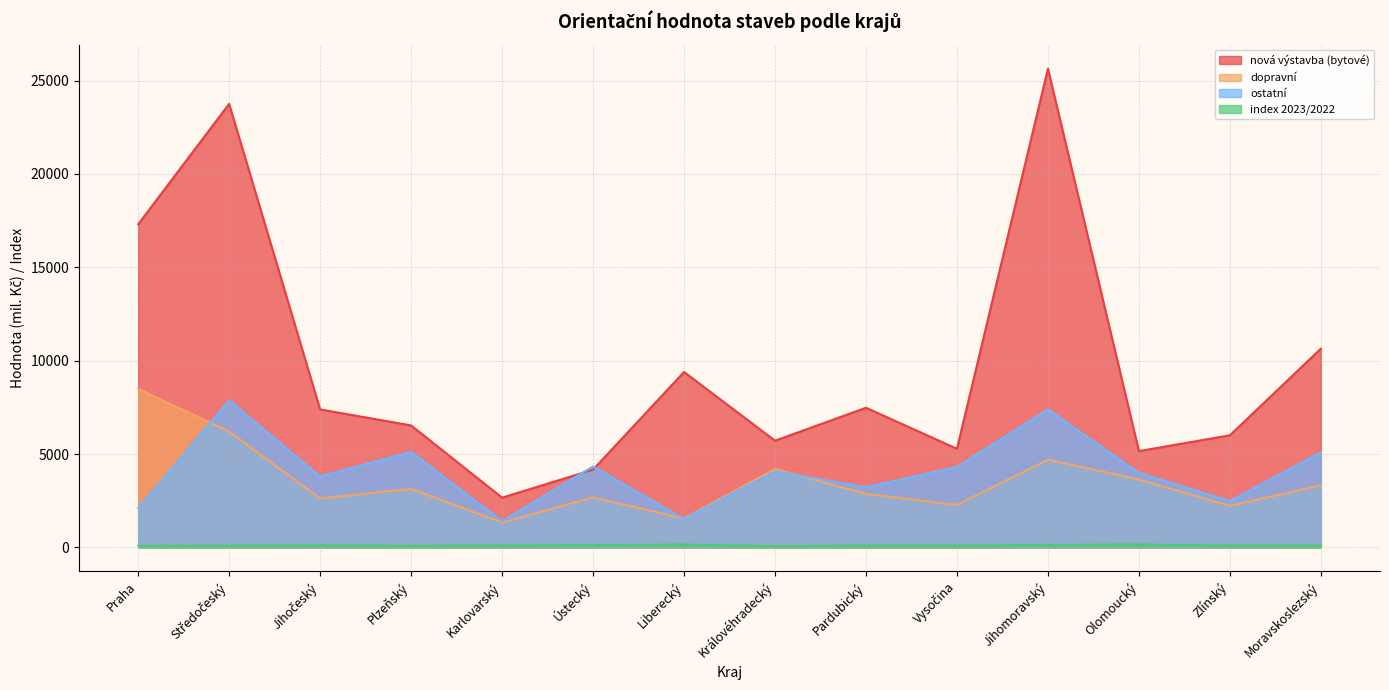

Which series has the largest total across all categories?

nová výstavba (bytové)